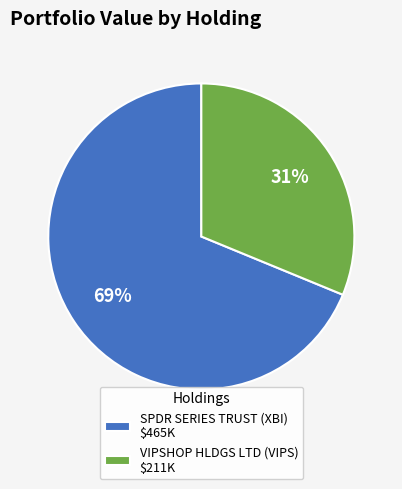

What is the smallest slice in the pie chart?

VIPSHOP HLDGS LTD (VIPS)